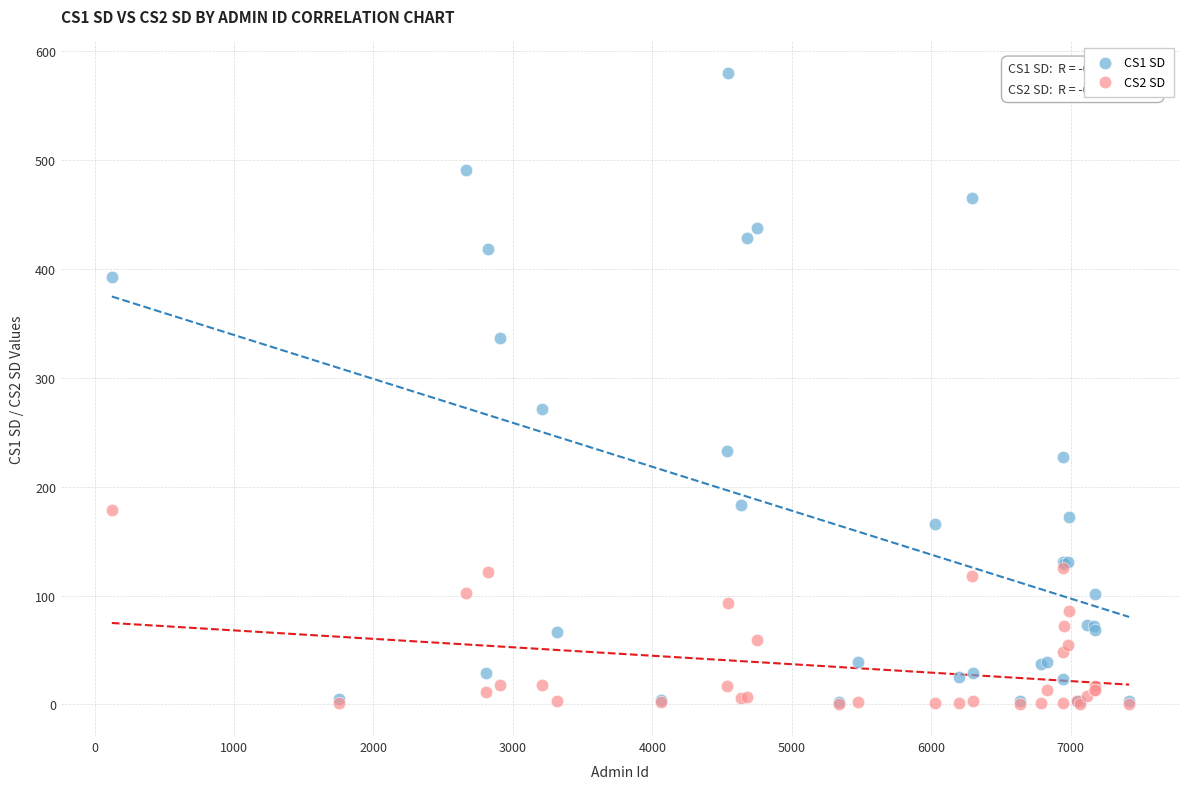

Across all series, what Y value is closest to 290?

271